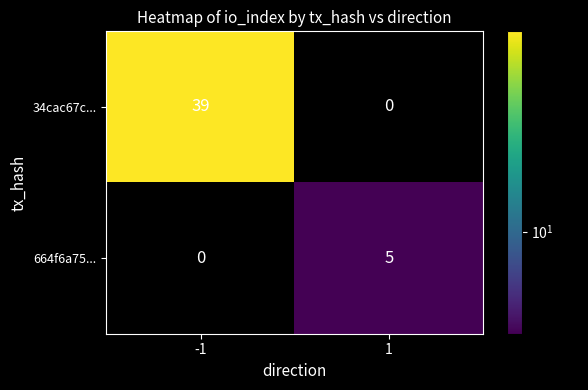

What is the spread (max minus min) of values at -1?

39